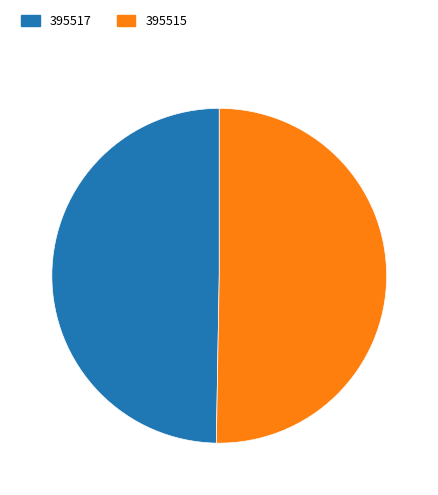

The 395517 slice represents 35% of the pie. True or false?

False